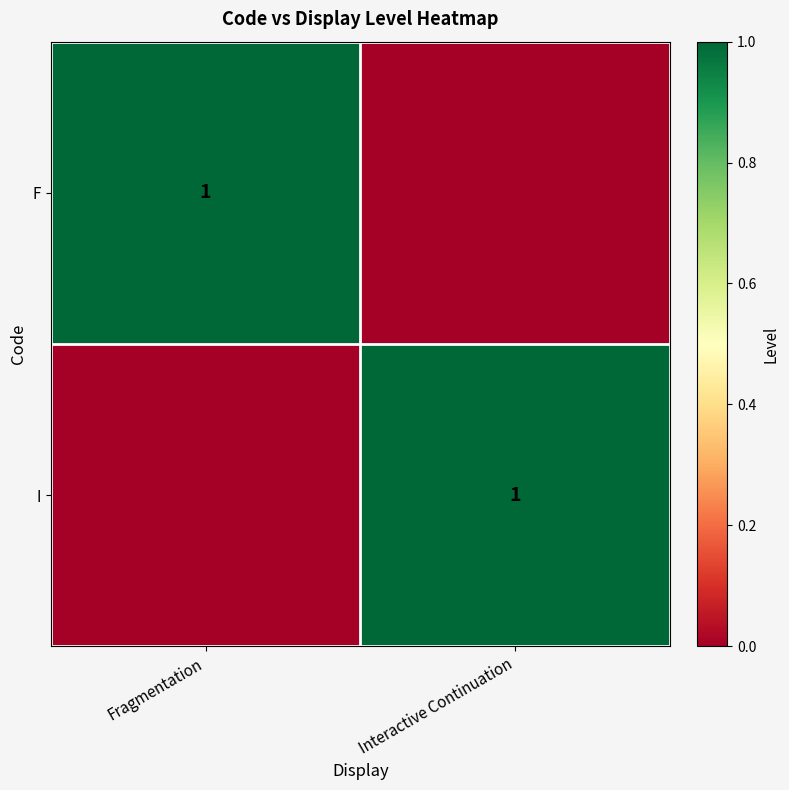

True or false: I has a value of 1 at Interactive Continuation.

True